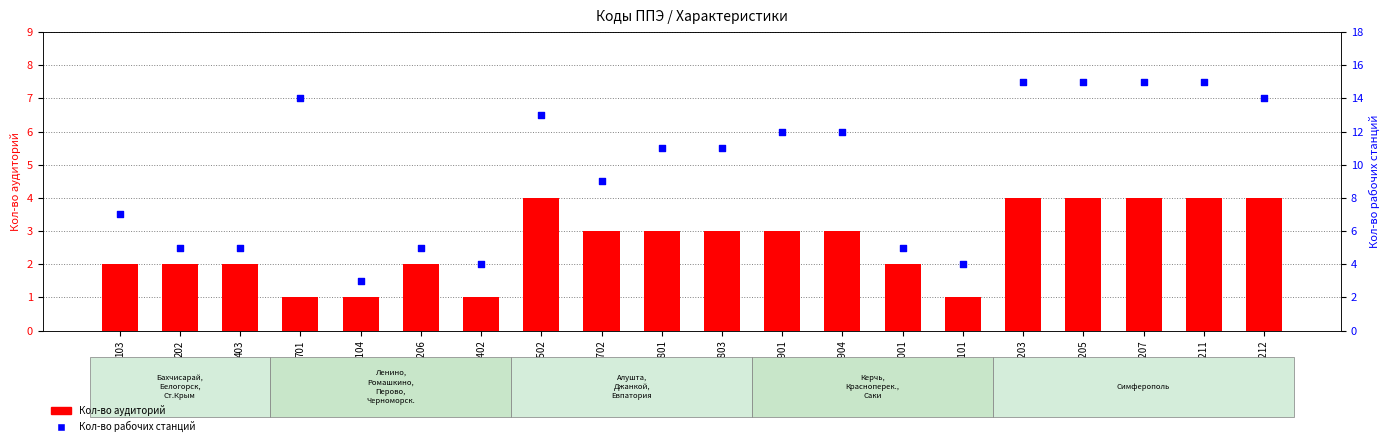

At how many categories does at least one series exceed 13?

6